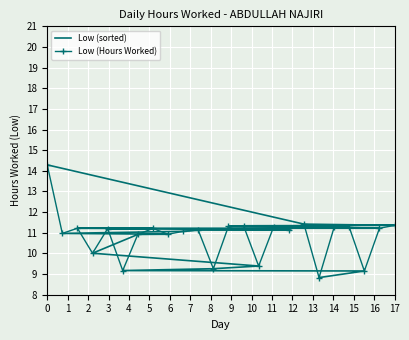

What is the difference between the maximum and minimum values in the Low (Hours Worked) series?

5.5